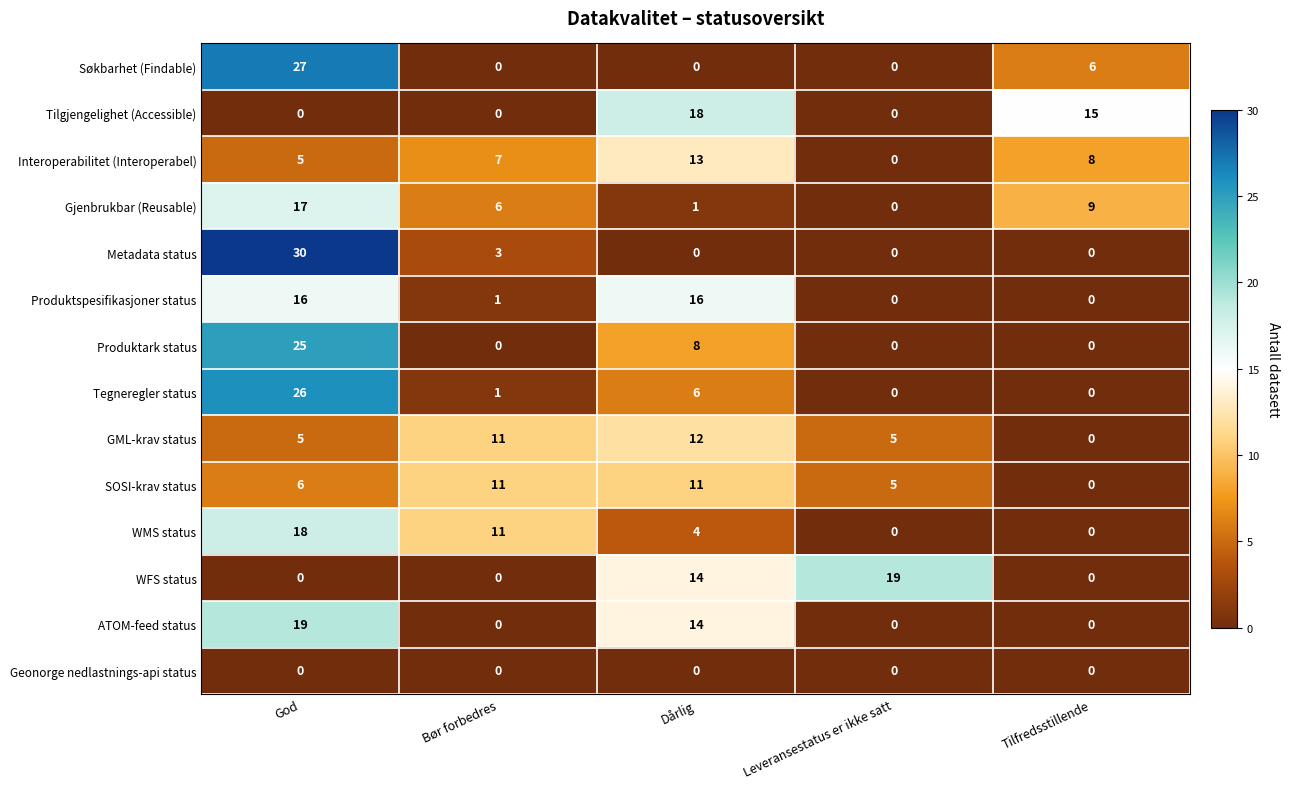

Which category has the highest value across all series?

God